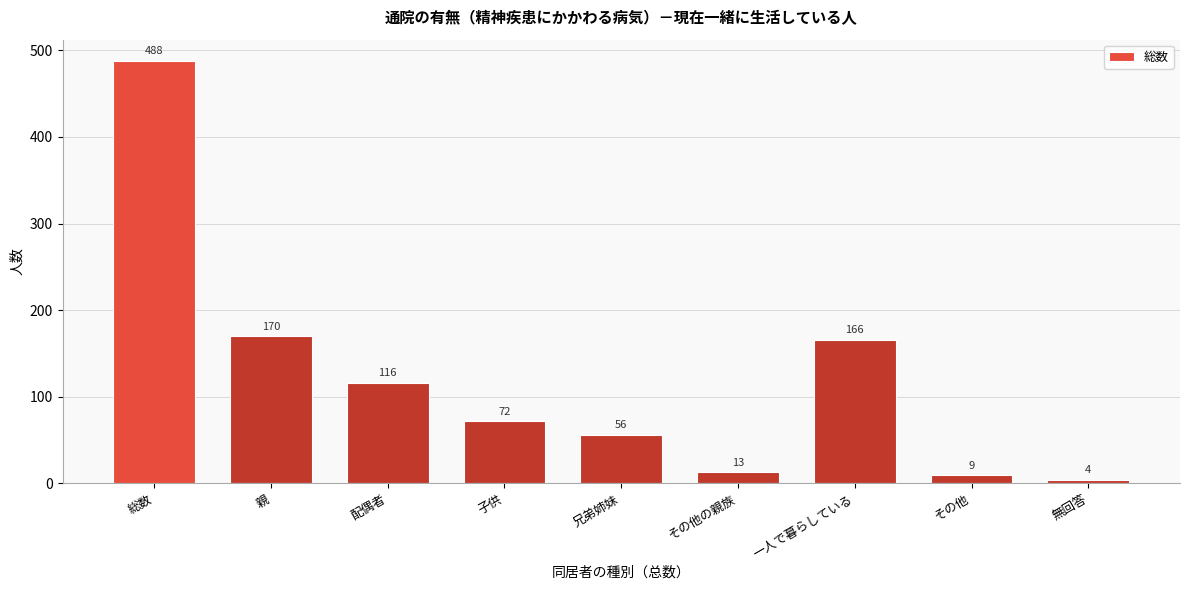

Reading left to right, transcribe all the data shown in this chart.

488	170	116	72	56	13	166	9	4